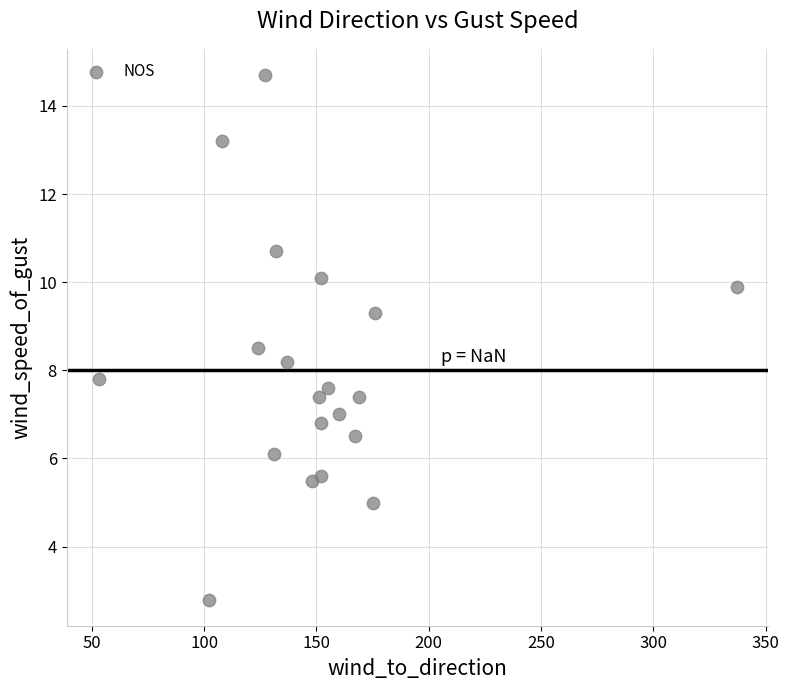

What is the range of X values (max minus min)?

284.0